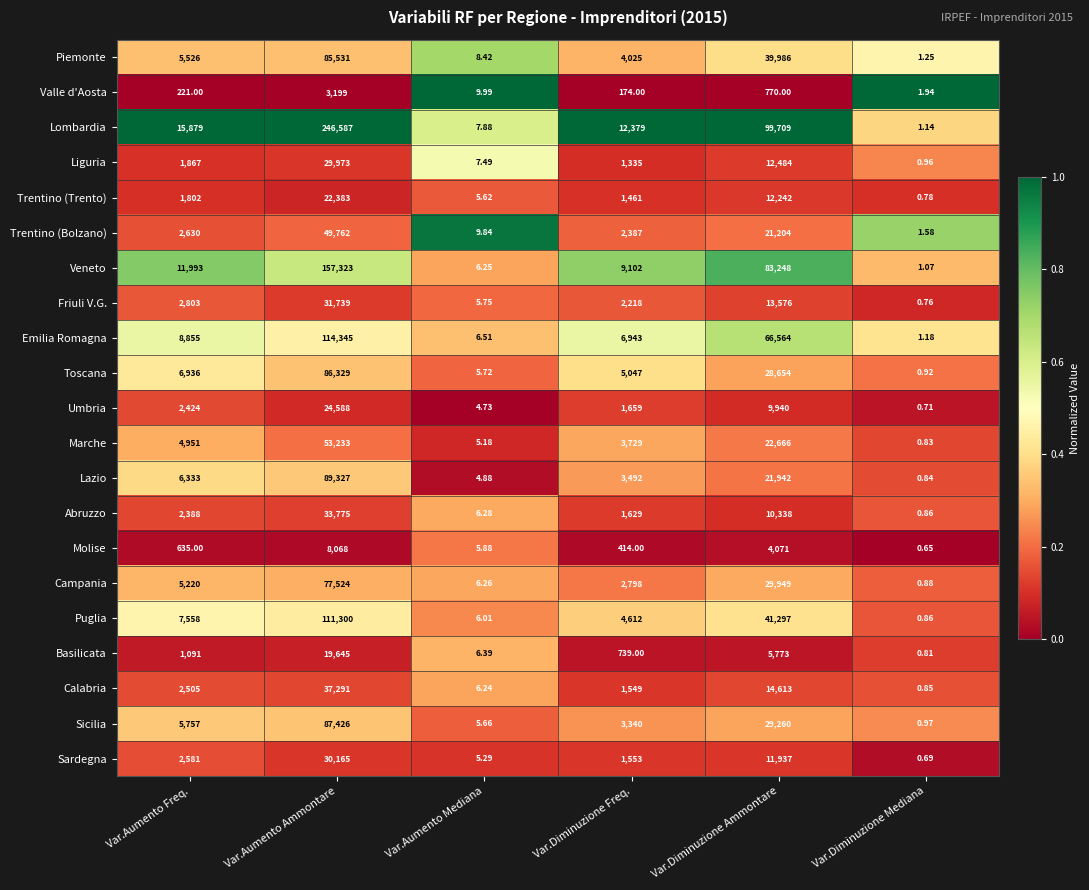

Which series has the widest spread of values?

Lombardia